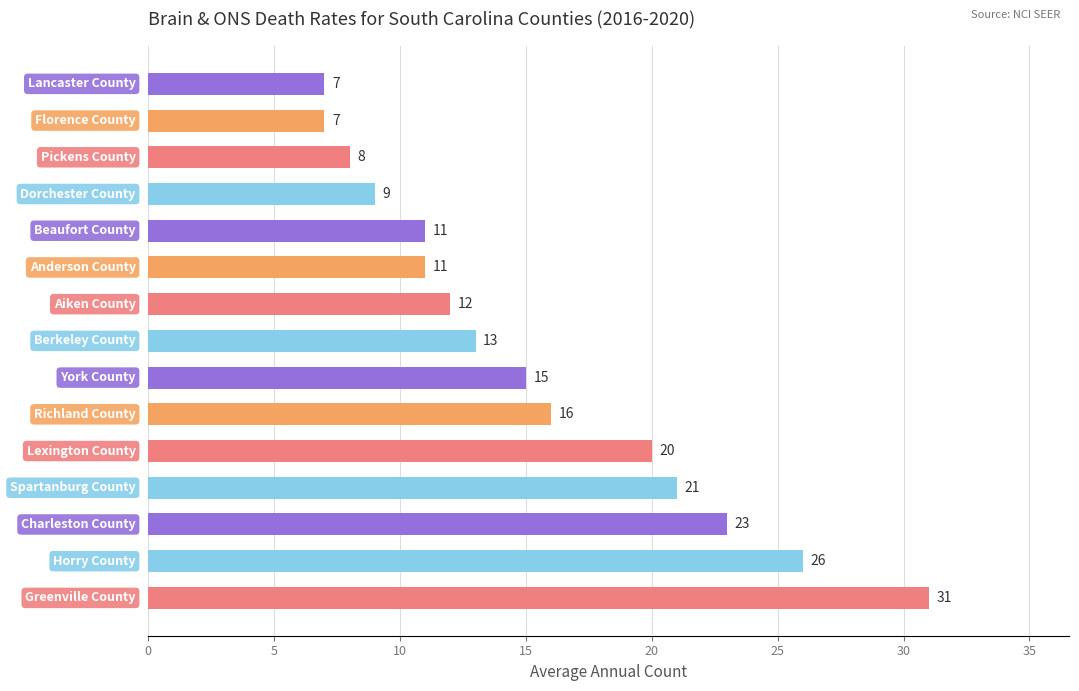

What is the difference between the maximum and second lowest values?

24